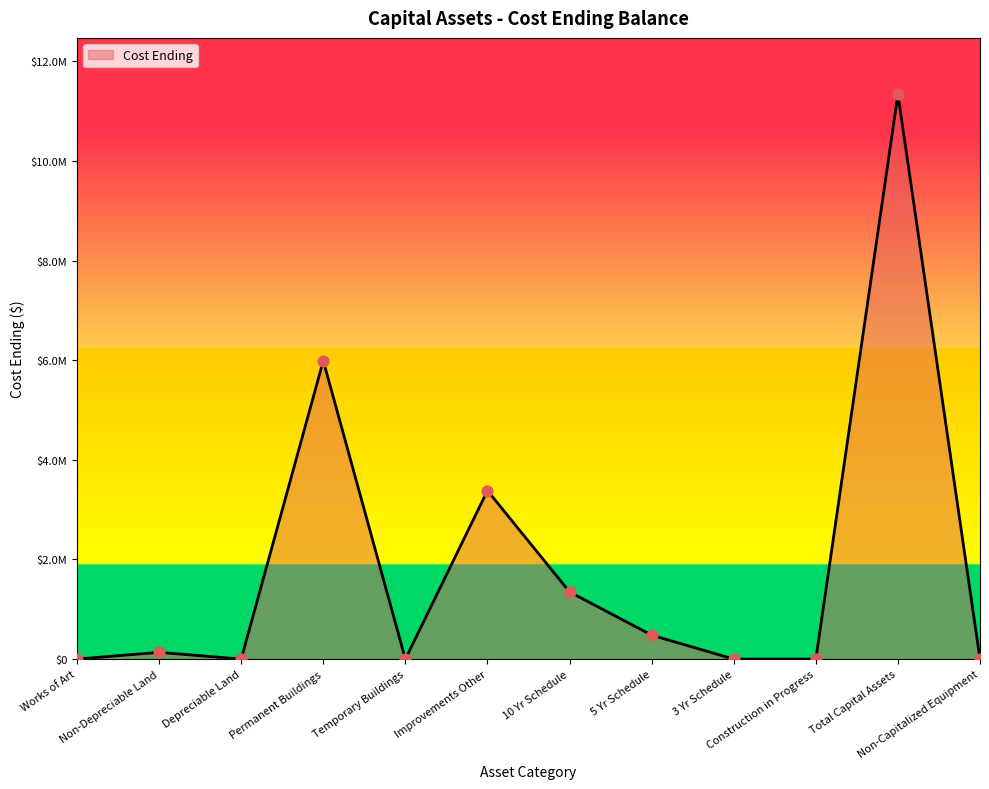

What is the change in value from Non-Depreciable Land to 3 Yr Schedule?

-135605